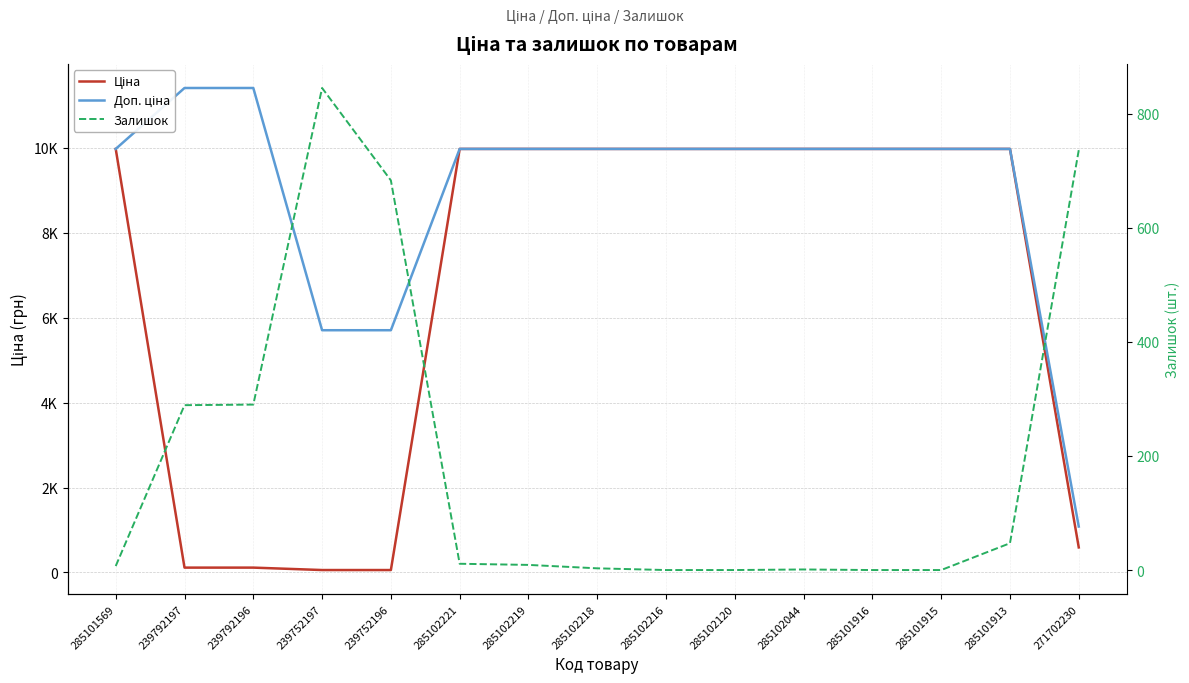

What value does the Доп. ціна series have at 285102221?

9975.0